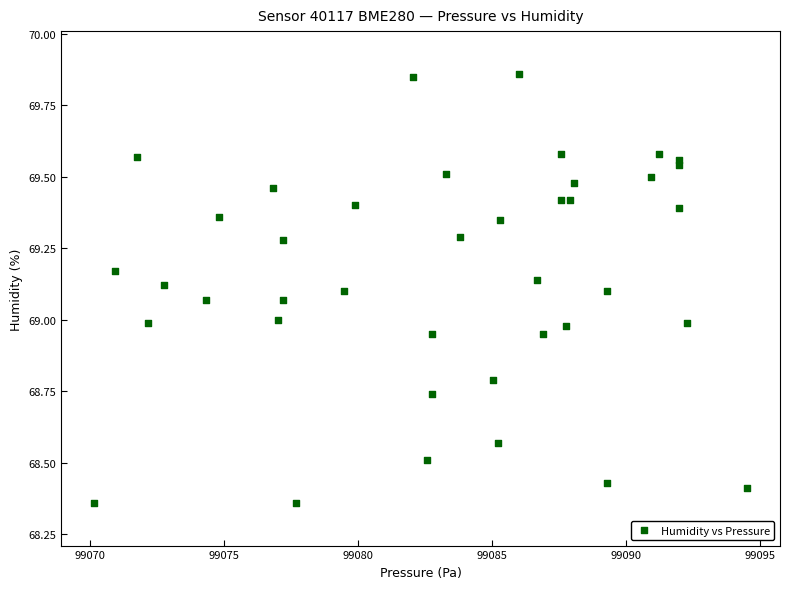

What is the range of Y values (max minus min)?

1.5